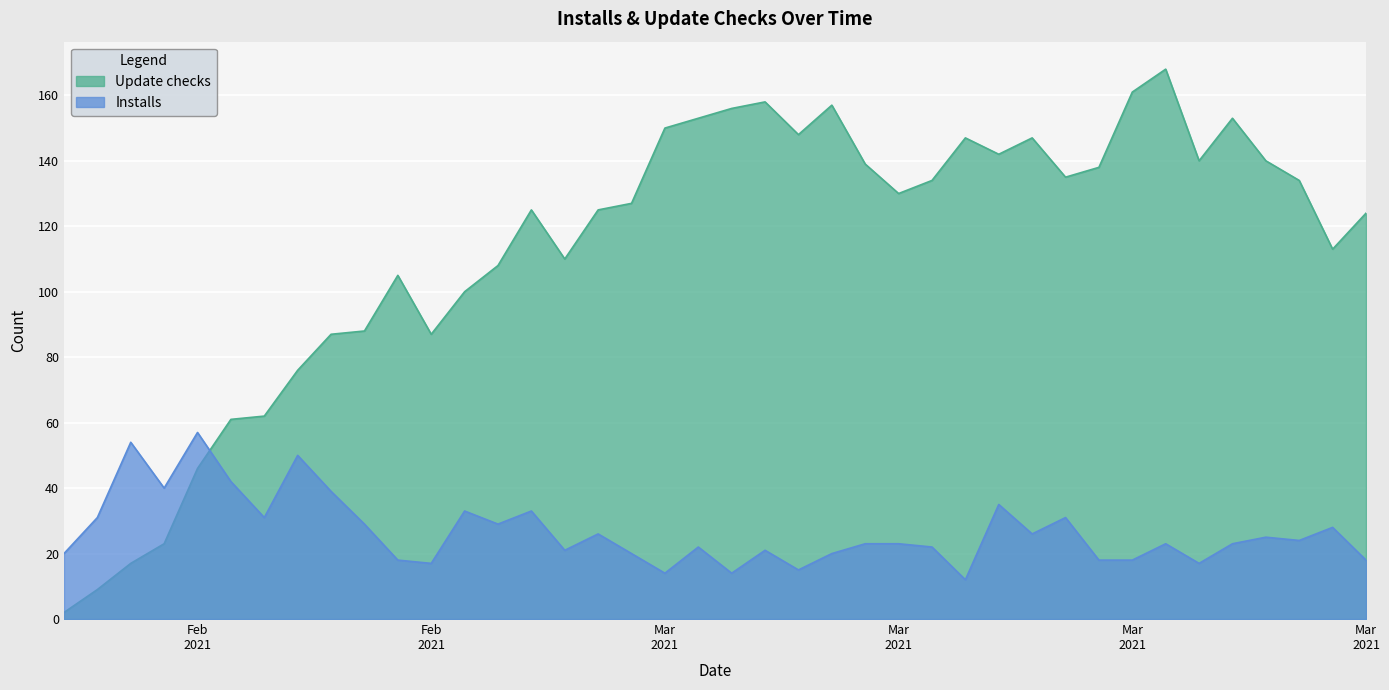

Which category has the lowest value across all series?

2021-02-11